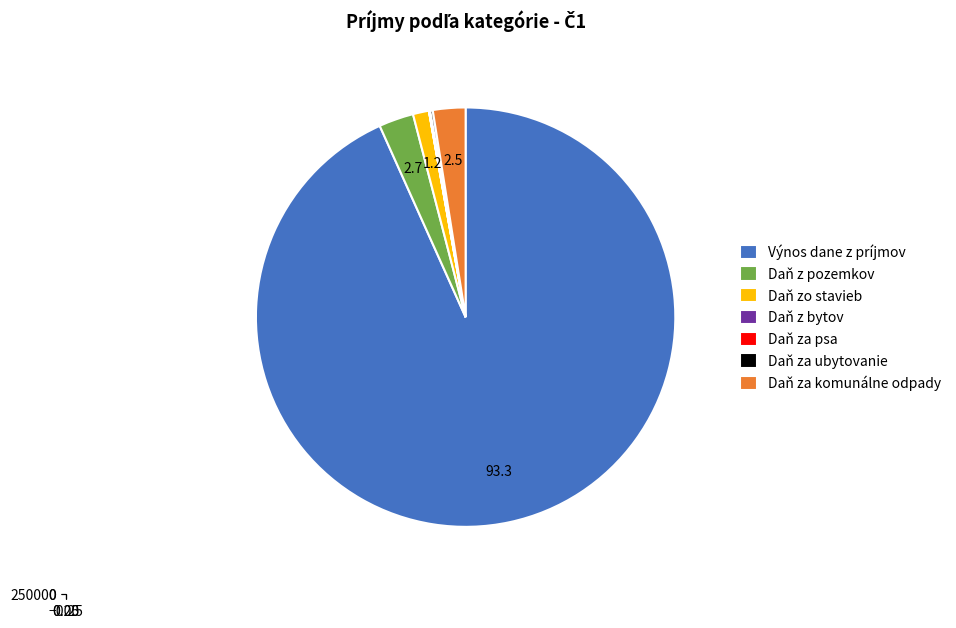

Do Daň za komunálne odpady and Daň za psa together represent more than half of the pie?

No